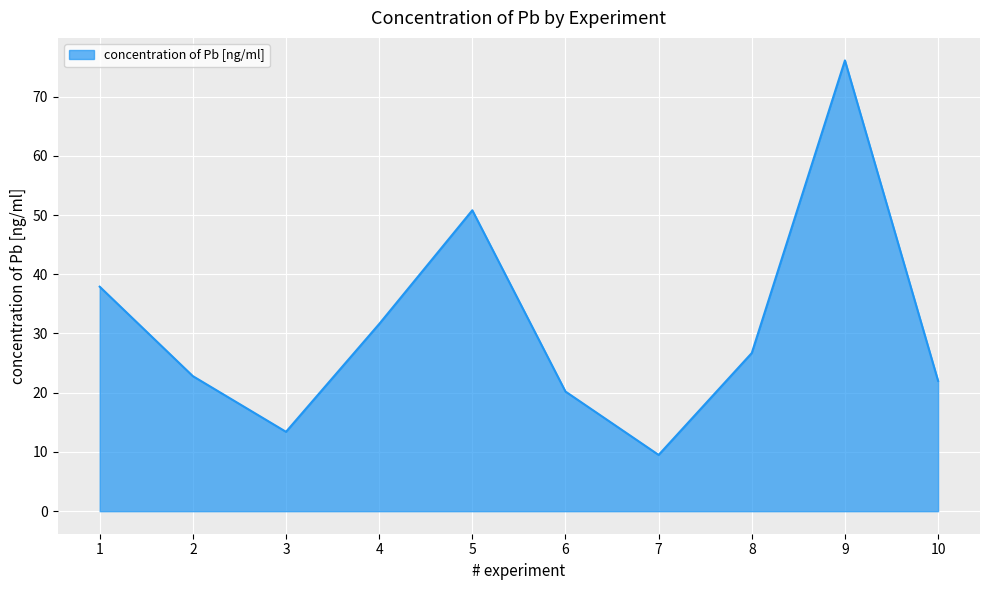

Reading left to right, what are all the values shown in this chart?

1=37.9	2=22.8	3=13.4	4=31.6	5=50.8	6=20.2	7=9.5	8=26.7	9=76.1	10=22.0